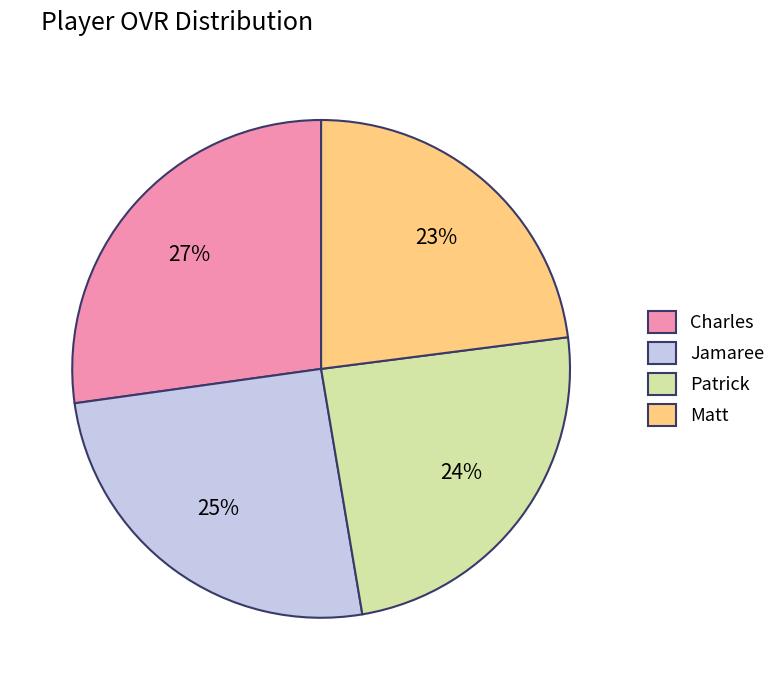

Combined, do Patrick and Matt account for over 50%?

No